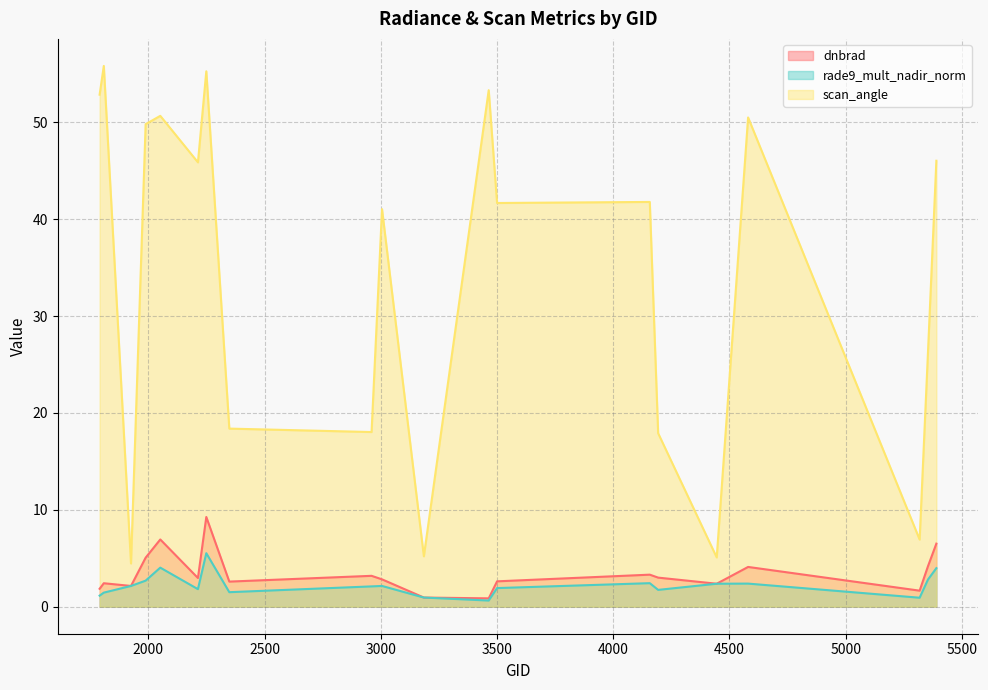

Where is scan_angle nearest to the value 30?

5354